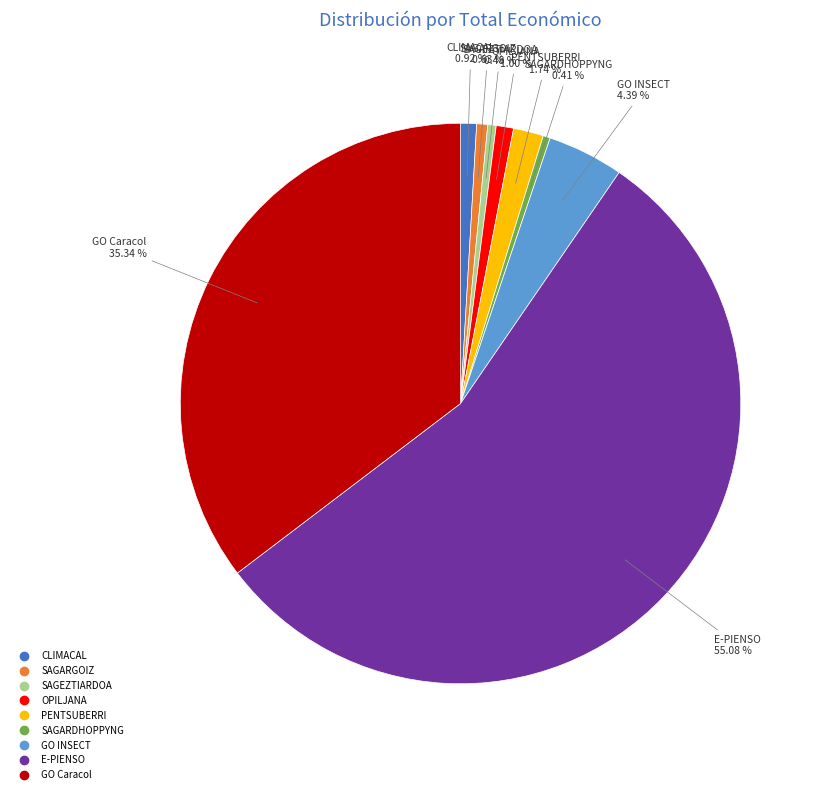

Do SAGEZTIARDOA and GO Caracol together represent more than half of the pie?

No